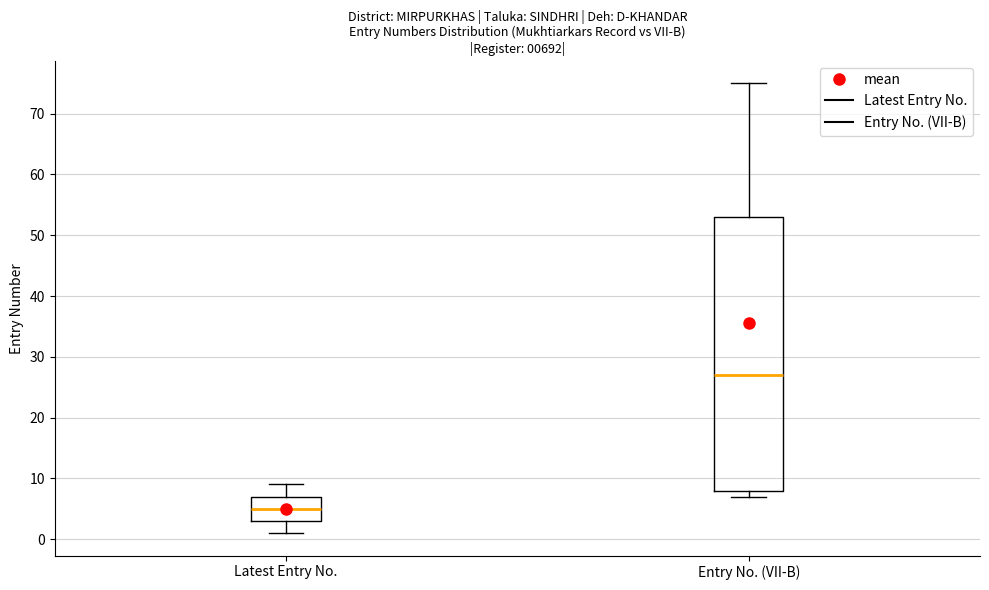

Reading left to right, read every box against the y-axis: the position of its median line, the range the box covers, and the ends of its whiskers. The values are not printed on the chart, so give them approximately, as read against the axis.

Latest Entry No.: median 5, box 3 to 7, whiskers 1 to 9
Entry No. (VII-B): median 27, box 8 to 53, whiskers 7 to 75